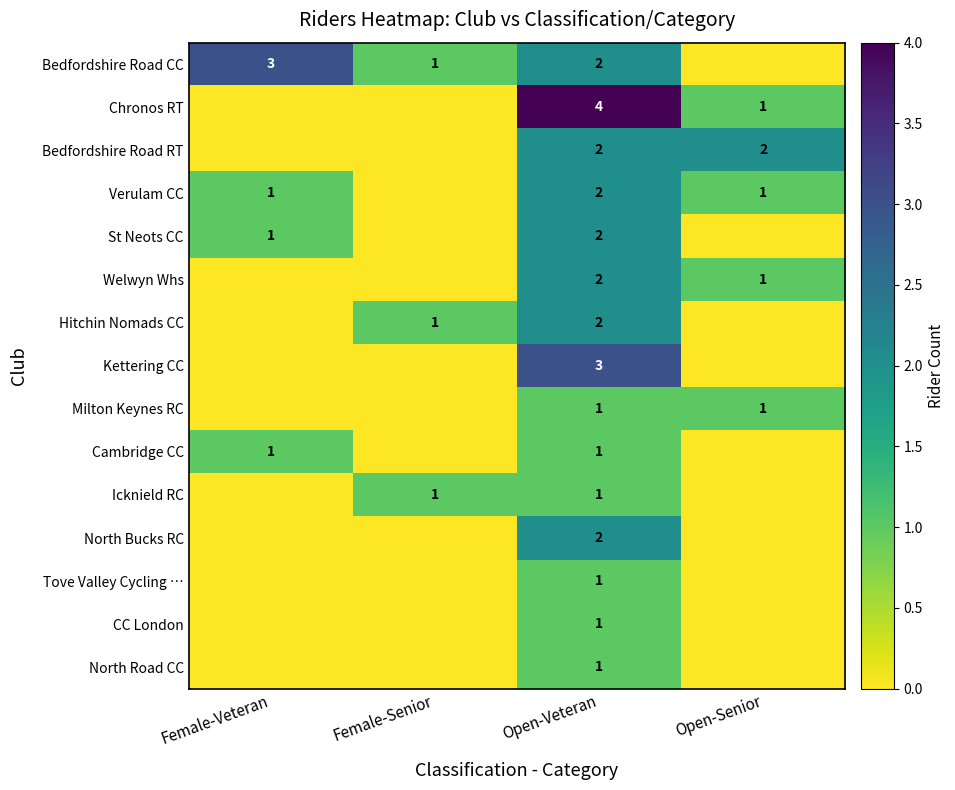

How many series are shown in this chart?

15